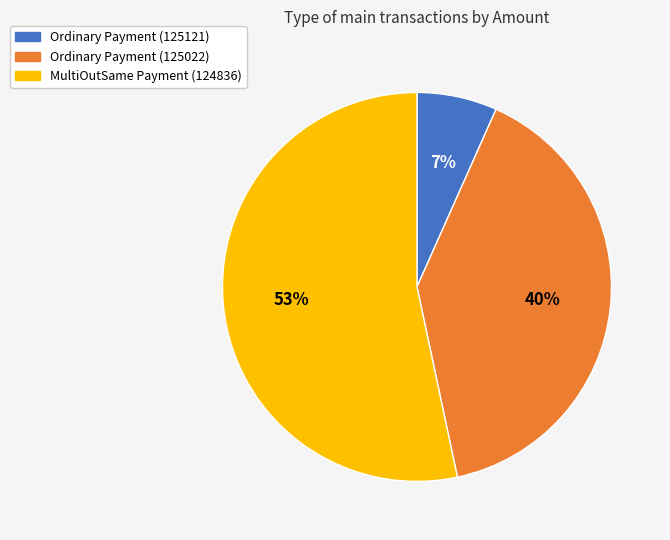

Is the sum of Ordinary Payment (125121) and Ordinary Payment (125022) greater than half?

No